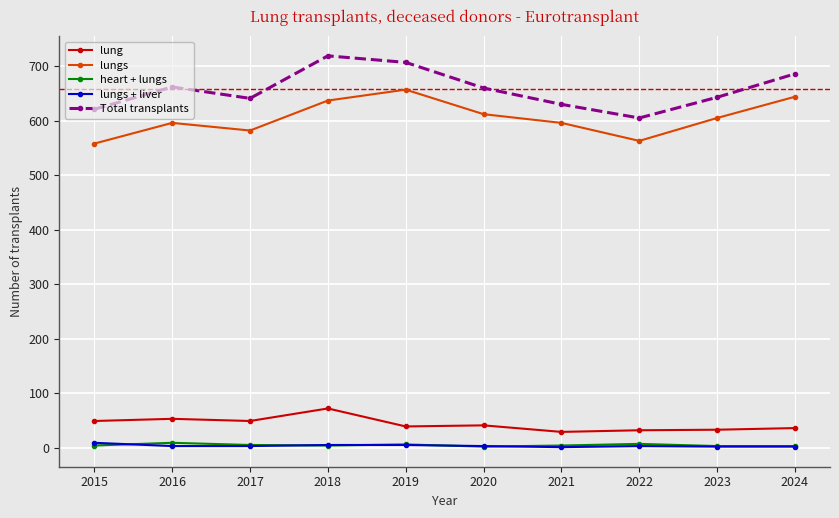

Which series changed the most between 2017 and 2024?

lungs